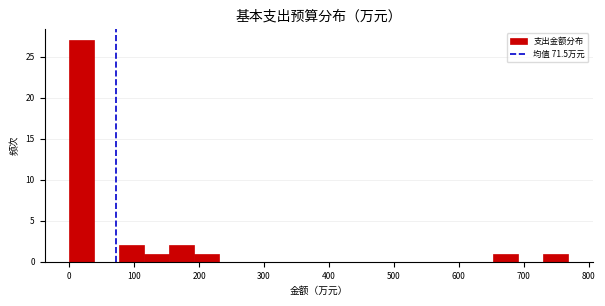

Read against the x-axis, roughly where is the centre of the tallest bar?

20